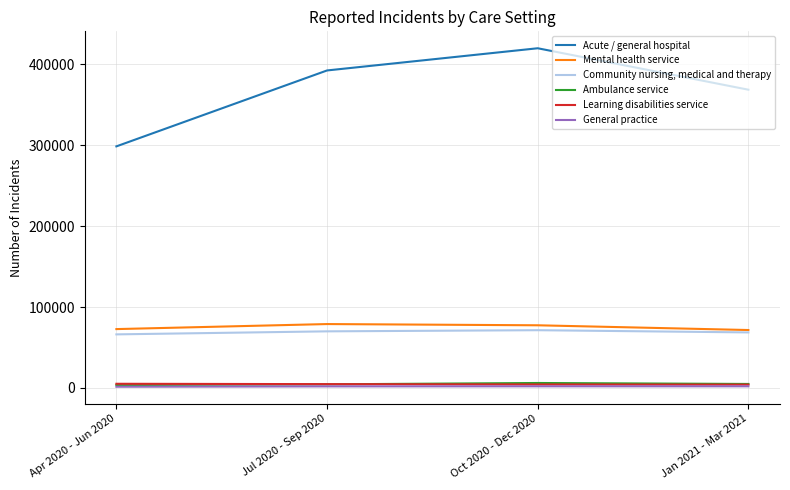

At which label is Acute / general hospital closest to 358980?

Jan 2021 - Mar 2021